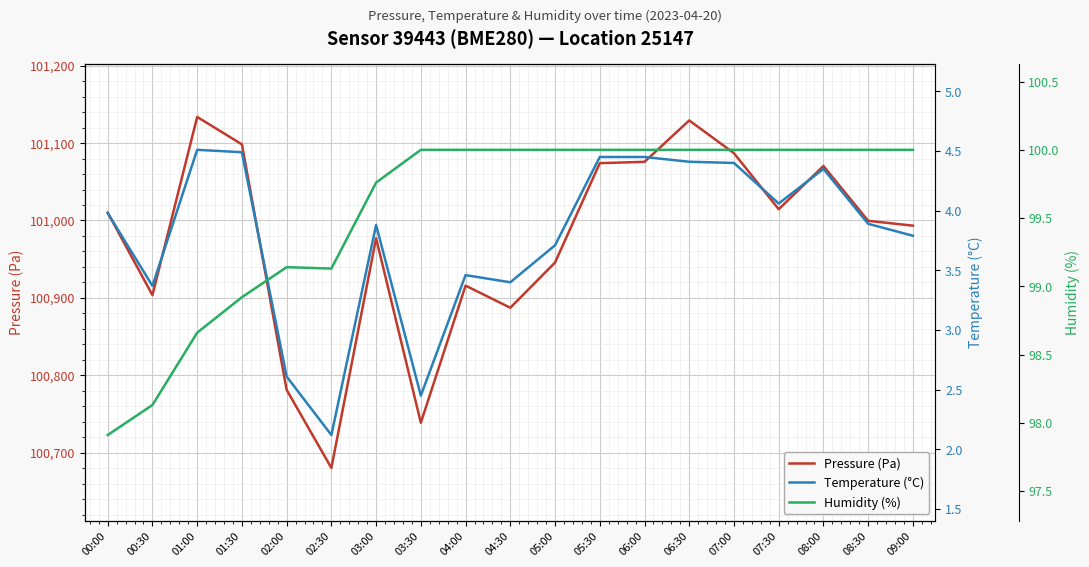

What is the difference between the maximum and minimum values in the pressure series?

453.6